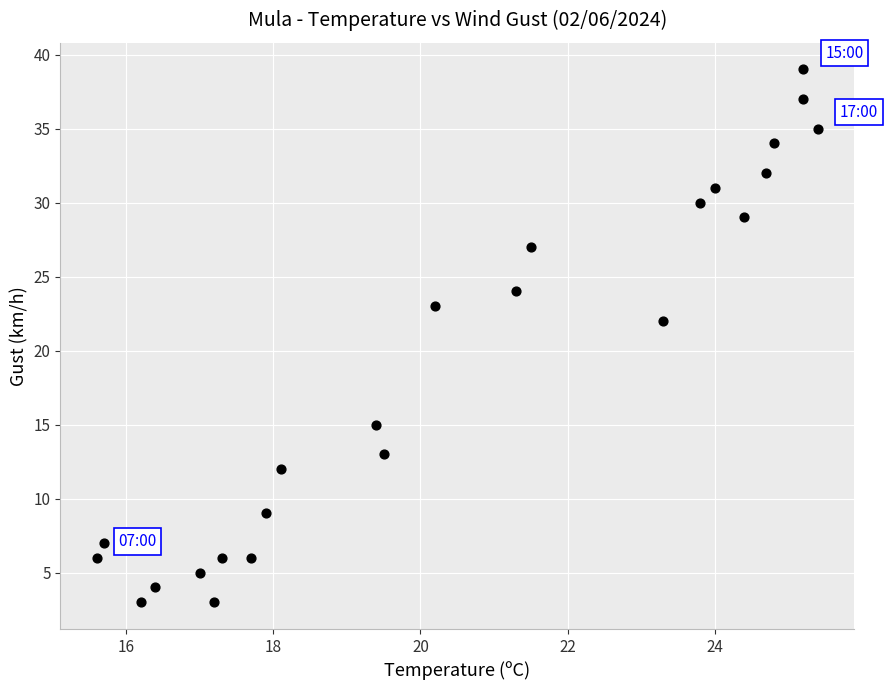

What is the range of Y values (max minus min)?

36